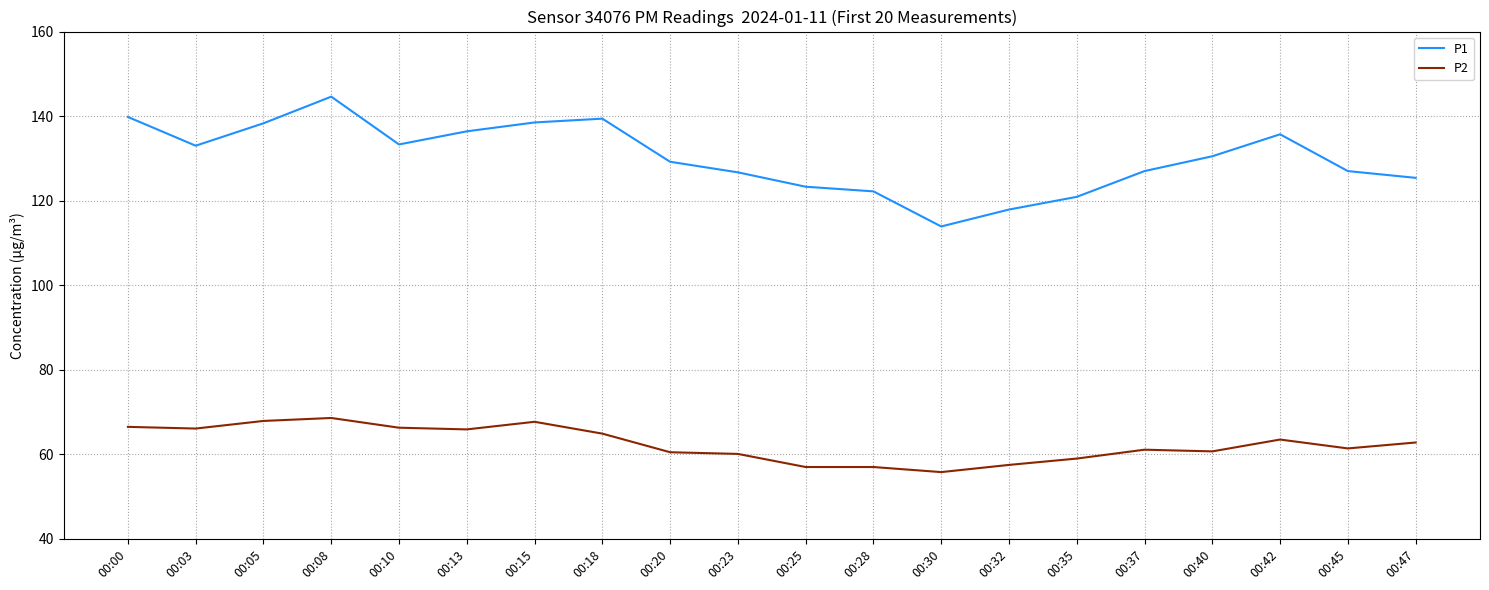

What is the difference between the highest and lowest values at 00:47?

62.6